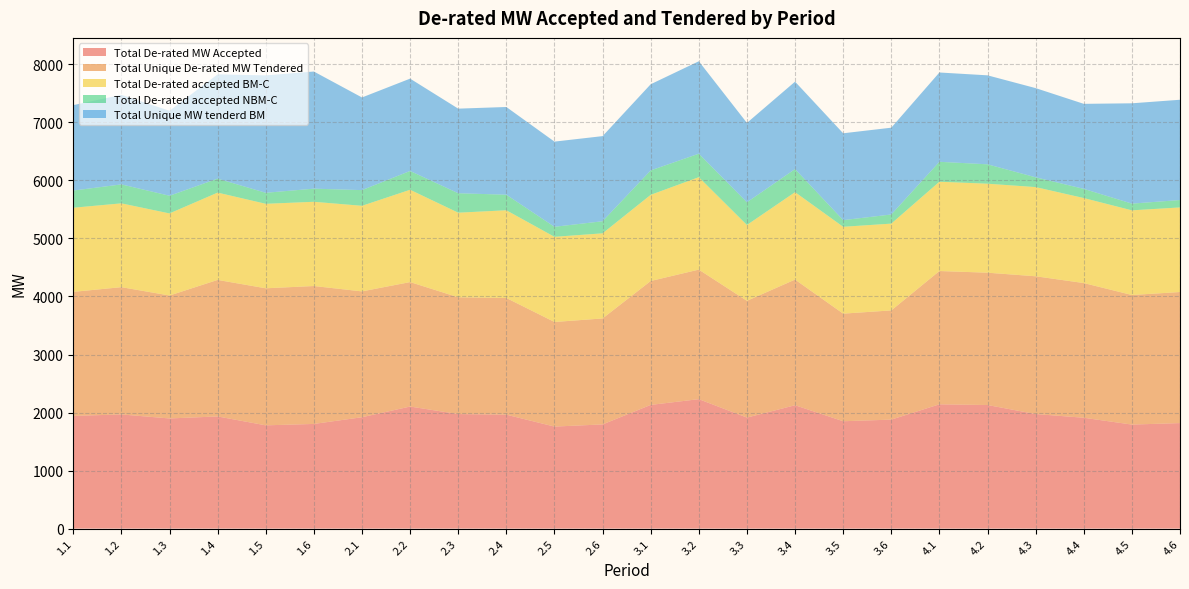

Reading left to right, list all the values displayed in this chart.

Total De-rated MW Accepted: 1942.2	1967.4	1898.1	1932.8	1779.5	1803.5	1919.4	2103.5	1973.9	1963.2	1758.2	1795.2	2131.7	2230.6	1913.3	2125.9	1850.2	1878.0	2141.9	2129.6	1974.5	1910.3	1792.7	1818.2
Total Unique De-rated MW Tendered: 2137.5	2193.3	2118.7	2352.7	2361.7	2376.8	2168.4	2144.6	2012.4	2010.7	1802.4	1826.2	2135.1	2232.6	2012.2	2165.5	1854.2	1882.1	2296.9	2280.4	2373.8	2321.2	2233.1	2258.6
Total De-rated accepted BM-C: 1449.9	1444.5	1414.8	1504.8	1456.2	1451.7	1475.1	1591.2	1458.0	1512.0	1467.9	1467.0	1485.0	1593.0	1306.8	1506.6	1496.7	1495.8	1539.0	1533.6	1537.2	1465.2	1458.9	1458.0
Total De-rated accepted NBM-C: 295.8	326.4	304.3	240.5	189.6	226.1	270.3	323.9	334.9	267.8	172.6	208.2	420.8	404.6	391.0	397.8	114.8	157.3	343.4	334.0	168.3	158.1	115.6	127.5
Total Unique MW tenderd BM: 1472.4	1543.5	1464.3	1797.3	2023.2	2018.7	1596.6	1591.2	1458.0	1512.0	1467.9	1467.0	1485.0	1593.0	1368.0	1506.6	1496.7	1495.8	1539.0	1533.6	1537.2	1465.2	1728.9	1728.0